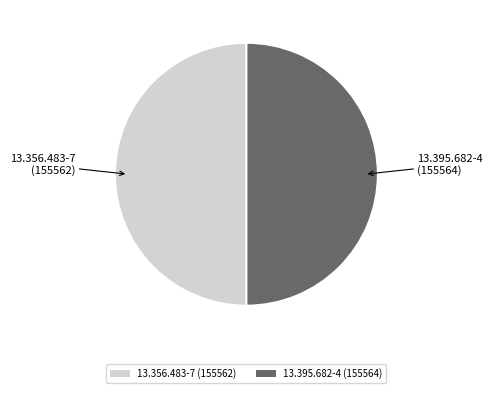

Approximately how many times larger is the value at 13.356.483-7 compared to 13.395.682-4?

1.0